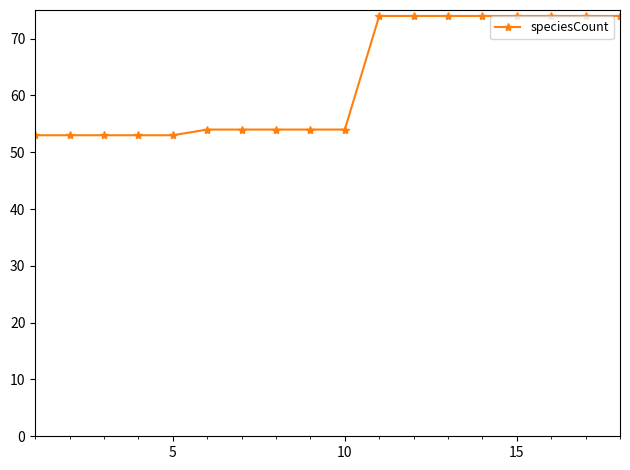

What is the difference between the maximum and minimum values?

21